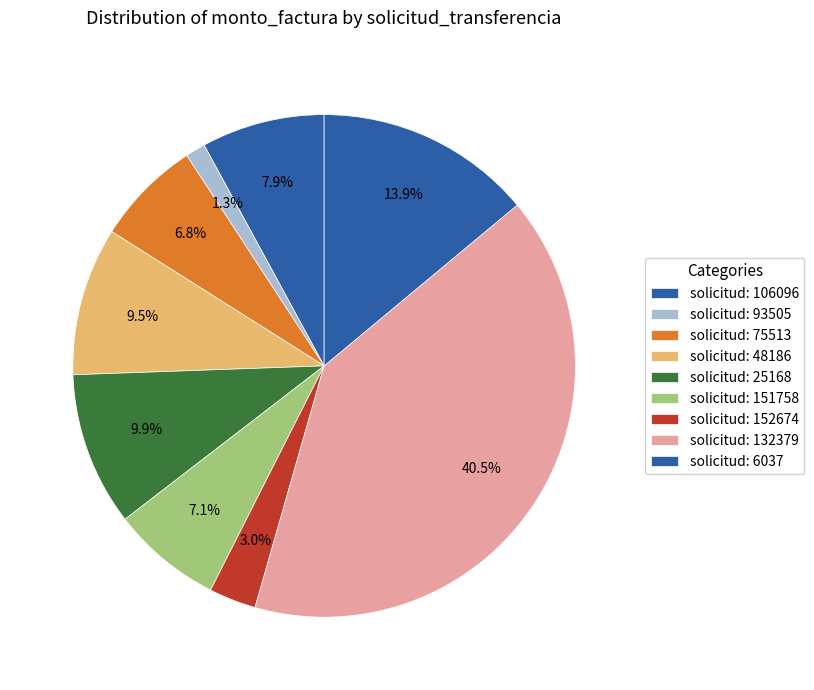

Count the number of slices in the pie.

9